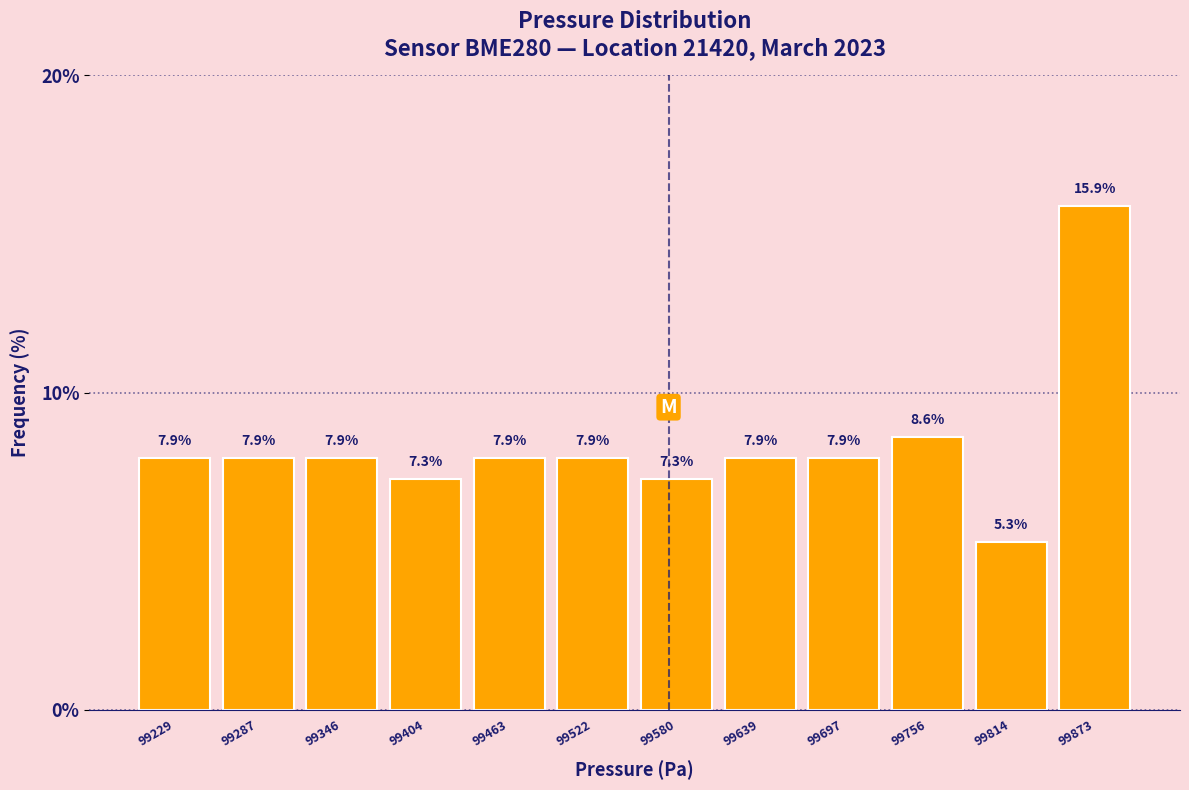

Over which range of the x-axis is the bar tallest?

99840 to 99900